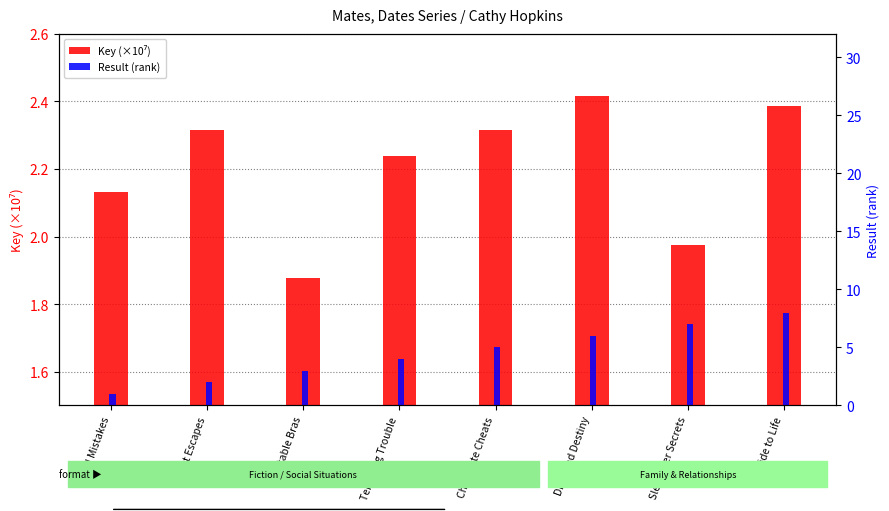

At which label does Key (×10⁷) reach its peak?

Diamond Destiny